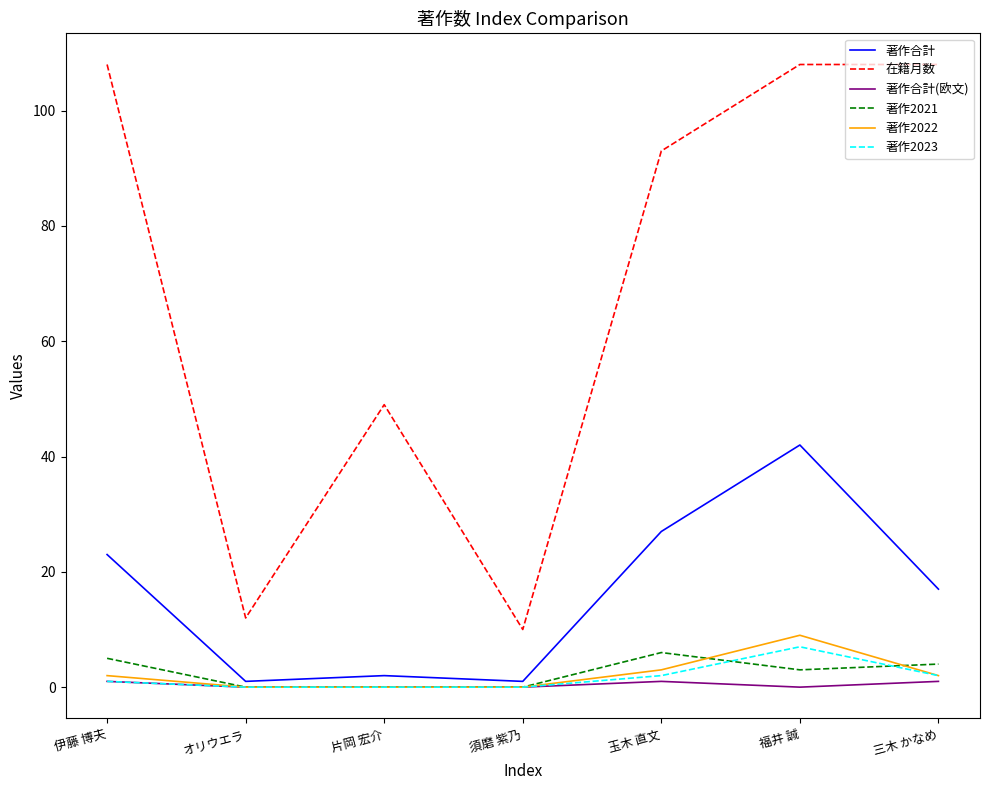

Which series changed the most between オリウエラ and 玉木 直文?

在籍月数